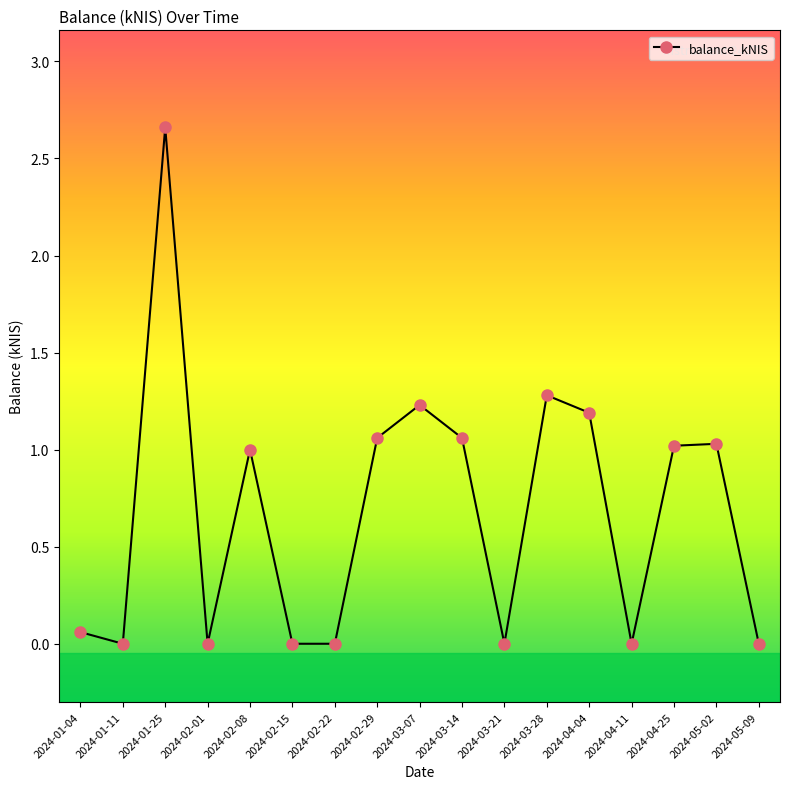

True or false: the data shows 0.0 at 2024-01-11.

True